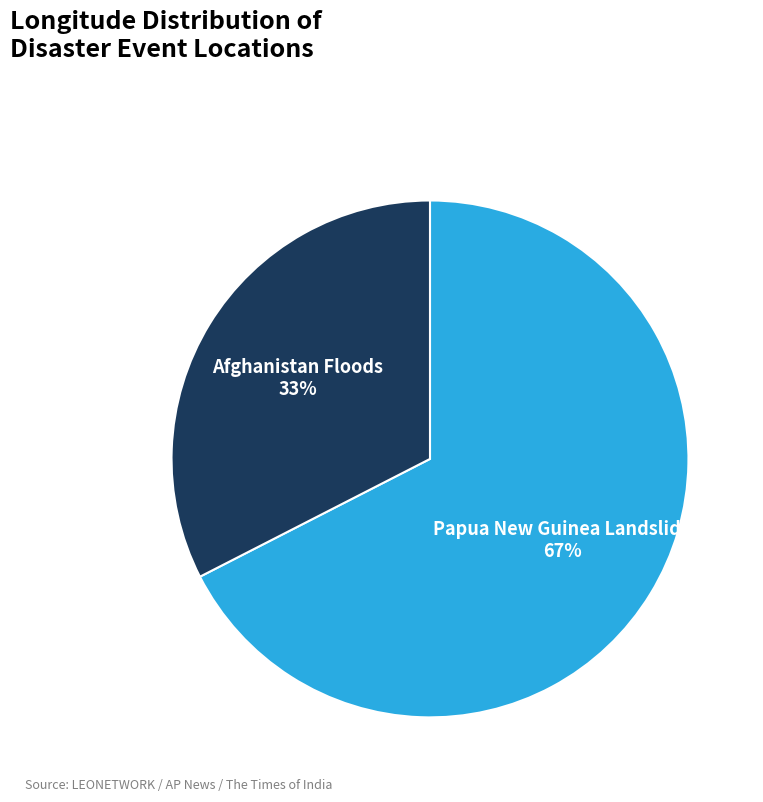

Do Afghanistan Floods and Papua New Guinea Landslide together represent more than half of the pie?

Yes